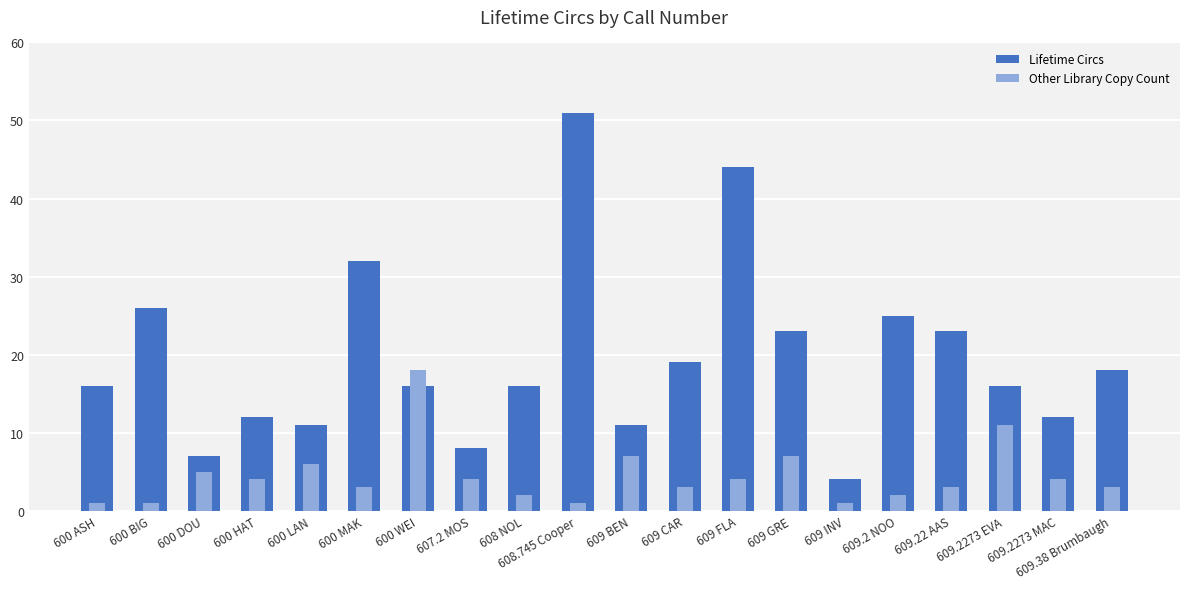

Reading left to right, list all the values displayed in this chart.

Lifetime Circs: 16	26	7	12	11	32	16	8	16	51	11	19	44	23	4	25	23	16	12	18
Other Library Copy Count: 1	1	5	4	6	3	18	4	2	1	7	3	4	7	1	2	3	11	4	3